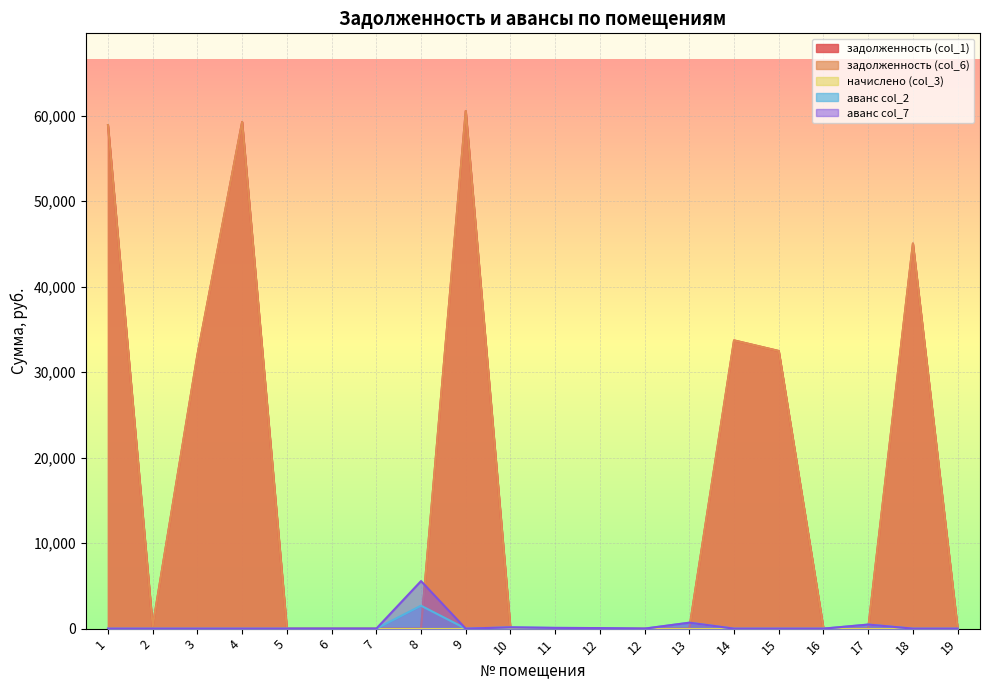

In аванс col_2, how many points are higher than both neighbors (excluding endpoints)?

4